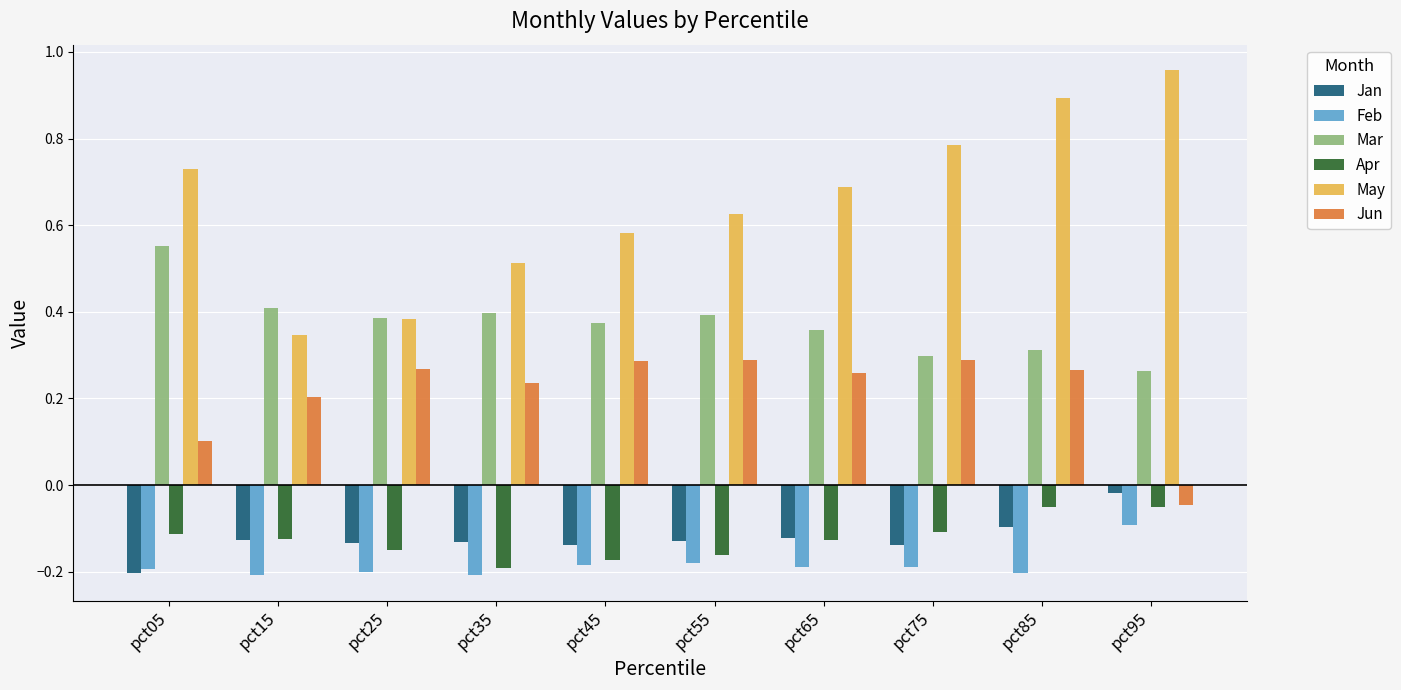

Count the Jun values in the range 0 to 1.

9